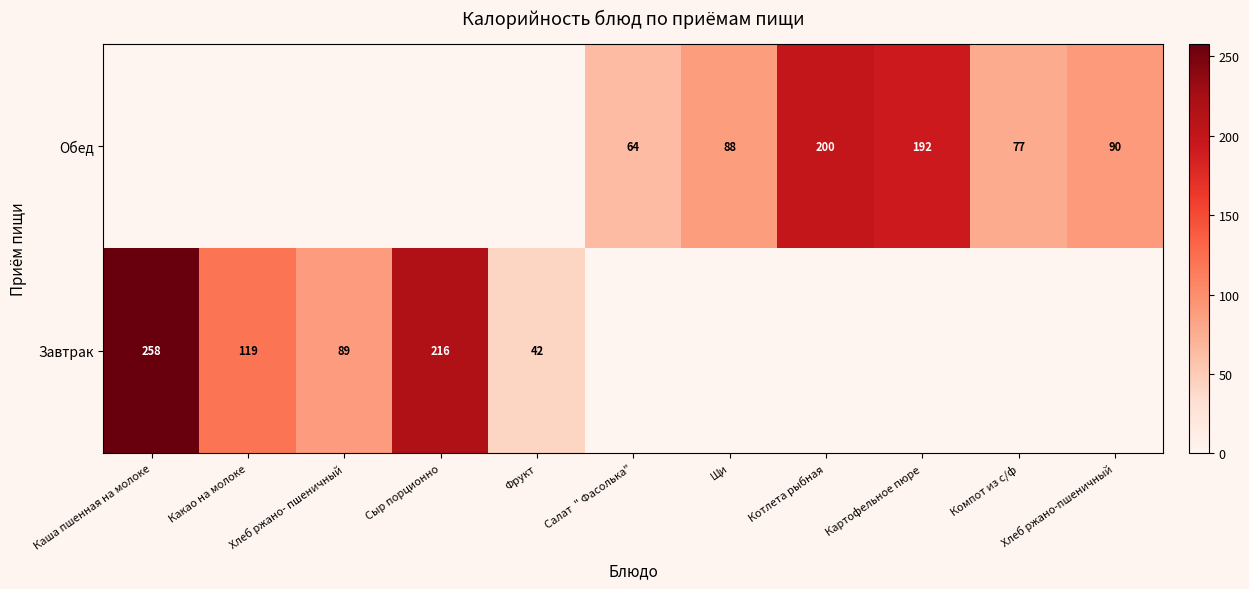

True or false: Обед has a value of 32 at Салат  " Фасолька".

False